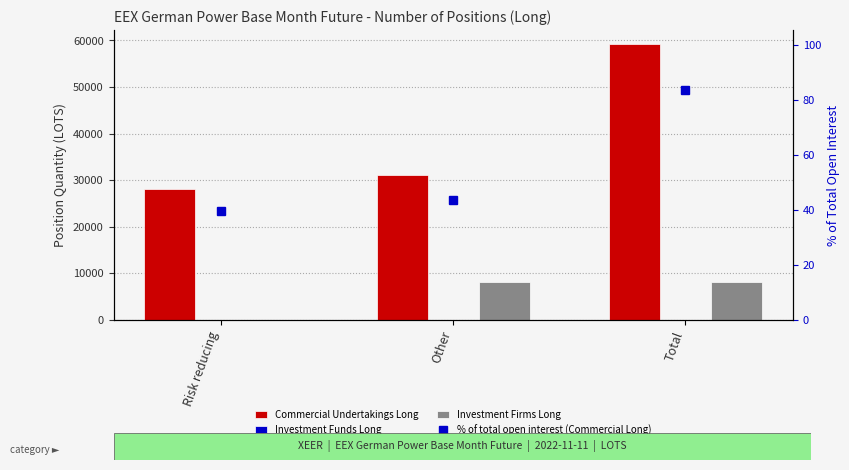

Reading right to left, what are all the values shown in this chart?

Commercial Undertakings Long: 59278.3	31072.1	28206.2
Investment Funds Long: 0.0	0.0	0.0
Investment Firms Long: 8206.5	8206.5	0.0
% of total open interest (Commercial Long): 83.5	43.8	39.7